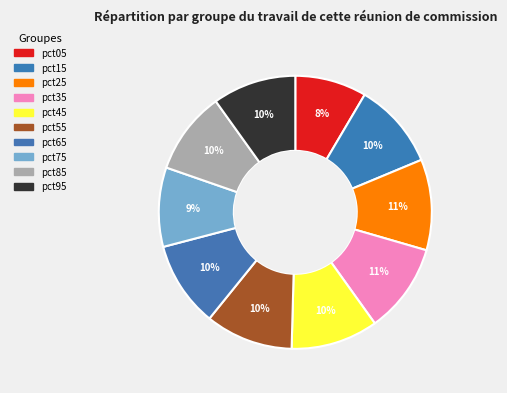

How many slices are in this pie chart?

10